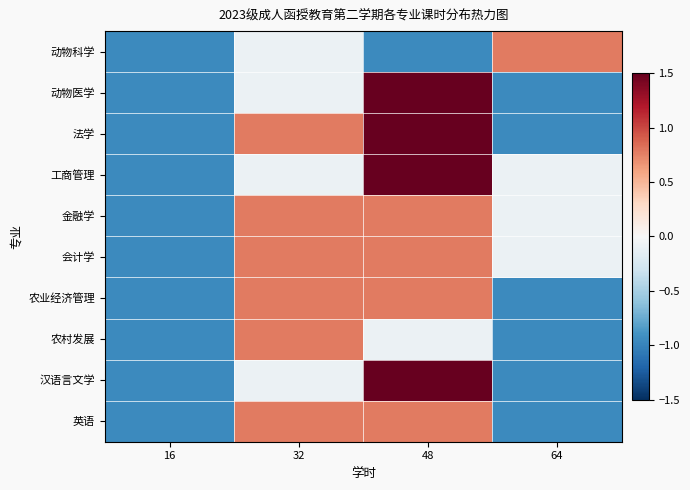

At which category is the sum across all series the highest?

48